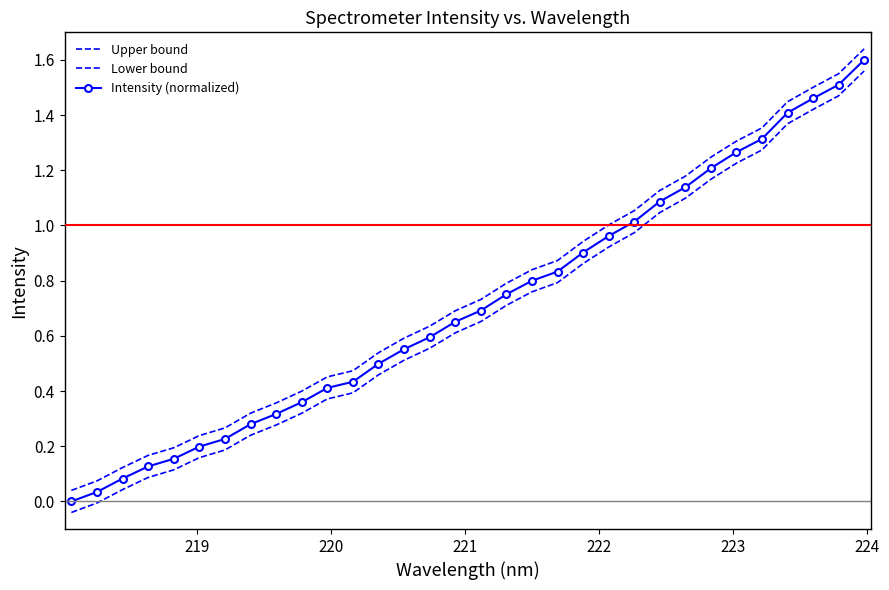

Which series has the largest range (max minus min)?

Upper bound